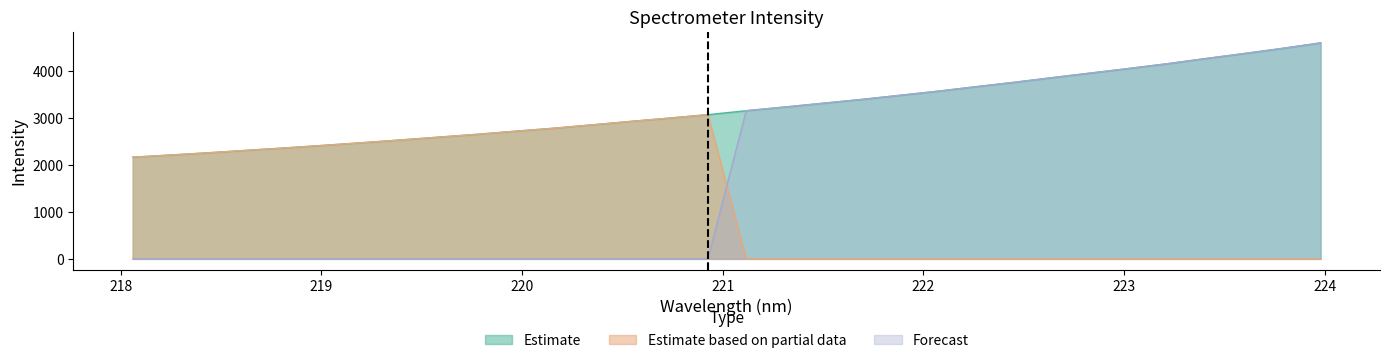

Reading right to left, what are all the values shown in this chart?

Estimate: 223.9802=4604.6	223.7895=4487.4	223.5987=4377.4	223.408=4270.8	223.2172=4161.1	223.0264=4059.9	222.8355=3962.3	222.6447=3864.6	222.4538=3764.4	222.263=3670.5	222.0721=3574.4	221.8812=3485.9	221.6902=3398.1	221.4993=3317.6	221.3083=3236.8	221.1174=3158.5	220.9264=3074.8	220.7354=3001.4	220.5444=2931.6	220.3533=2858.6	220.1623=2786.6	219.9712=2723.0	219.7801=2656.8	219.589=2596.3	219.3979=2536.2	219.2067=2477.4	219.0156=2421.3	218.8244=2366.6	218.6332=2315.7	218.442=2262.8	218.2508=2214.7	218.0596=2167.4
Estimate based on partial data: 223.9802=0.0	223.7895=0.0	223.5987=0.0	223.408=0.0	223.2172=0.0	223.0264=0.0	222.8355=0.0	222.6447=0.0	222.4538=0.0	222.263=0.0	222.0721=0.0	221.8812=0.0	221.6902=0.0	221.4993=0.0	221.3083=0.0	221.1174=0.0	220.9264=3074.8	220.7354=3001.4	220.5444=2931.6	220.3533=2858.6	220.1623=2786.6	219.9712=2723.0	219.7801=2656.8	219.589=2596.3	219.3979=2536.2	219.2067=2477.4	219.0156=2421.3	218.8244=2366.6	218.6332=2315.7	218.442=2262.8	218.2508=2214.7	218.0596=2167.4
Forecast: 223.9802=4604.6	223.7895=4487.4	223.5987=4377.4	223.408=4270.8	223.2172=4161.1	223.0264=4059.9	222.8355=3962.3	222.6447=3864.6	222.4538=3764.4	222.263=3670.5	222.0721=3574.4	221.8812=3485.9	221.6902=3398.1	221.4993=3317.6	221.3083=3236.8	221.1174=3158.5	220.9264=0.0	220.7354=0.0	220.5444=0.0	220.3533=0.0	220.1623=0.0	219.9712=0.0	219.7801=0.0	219.589=0.0	219.3979=0.0	219.2067=0.0	219.0156=0.0	218.8244=0.0	218.6332=0.0	218.442=0.0	218.2508=0.0	218.0596=0.0